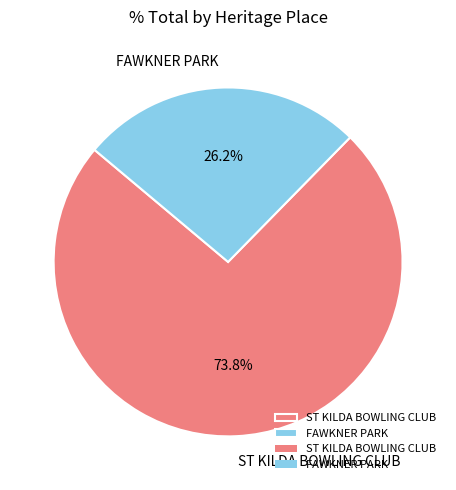

Which slice represents more than half of the pie?

ST KILDA BOWLING CLUB